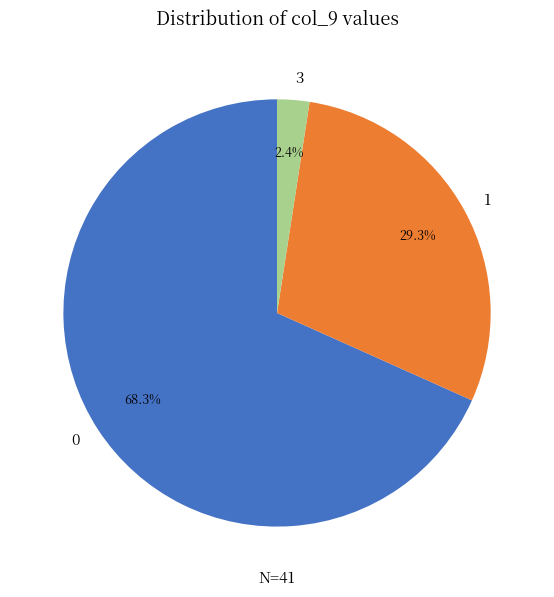

Count the number of slices in the pie.

3